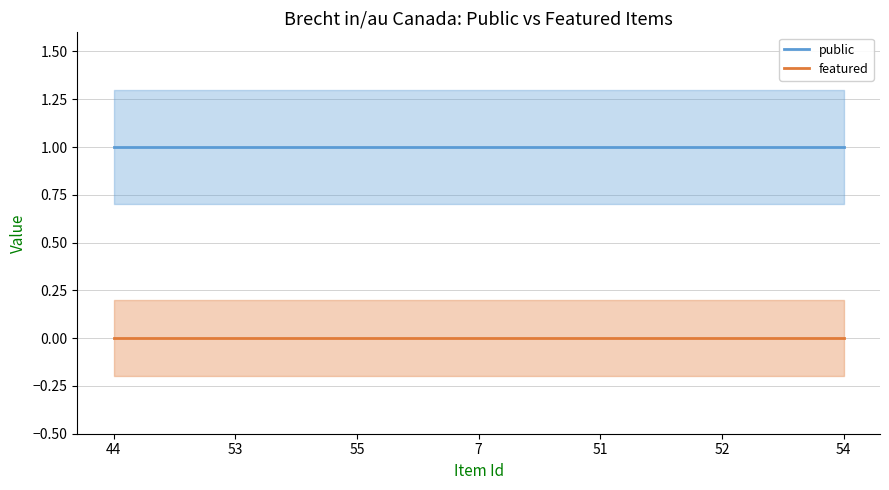

The value of featured at 53 is 0. True or false?

True